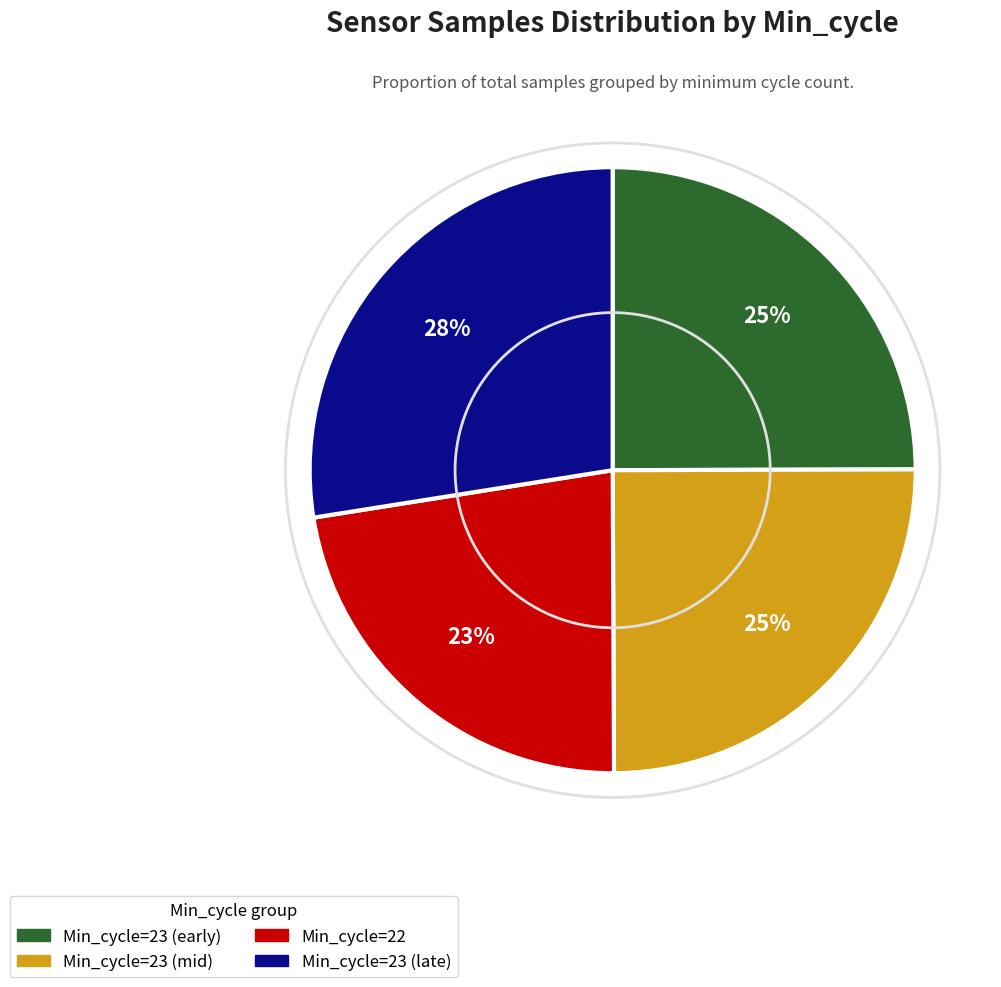

What is the smallest slice in the pie chart?

Min_cycle=22